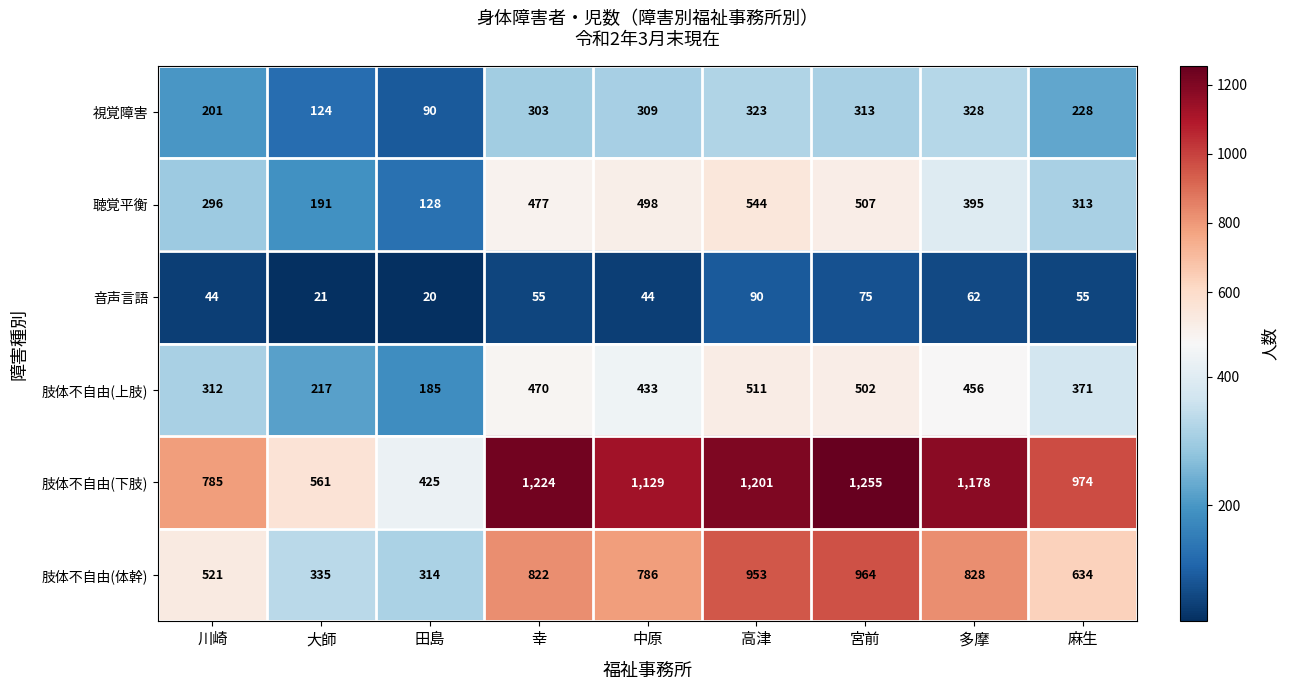

What is the difference between the maximum and minimum values in the 肢体不自由(下肢) series?

830